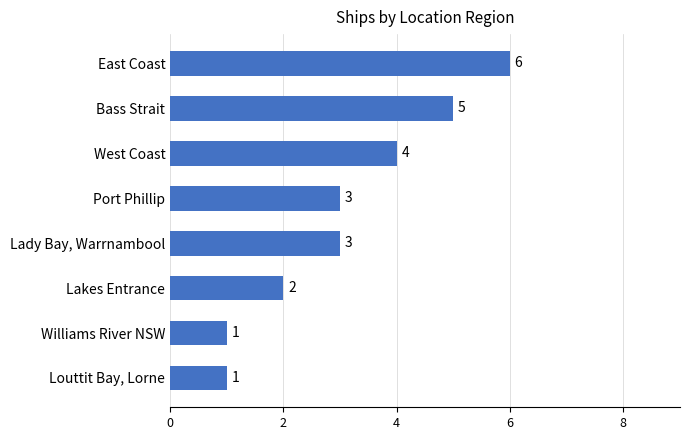

Between Lakes Entrance and Williams River NSW, which is larger?

Lakes Entrance